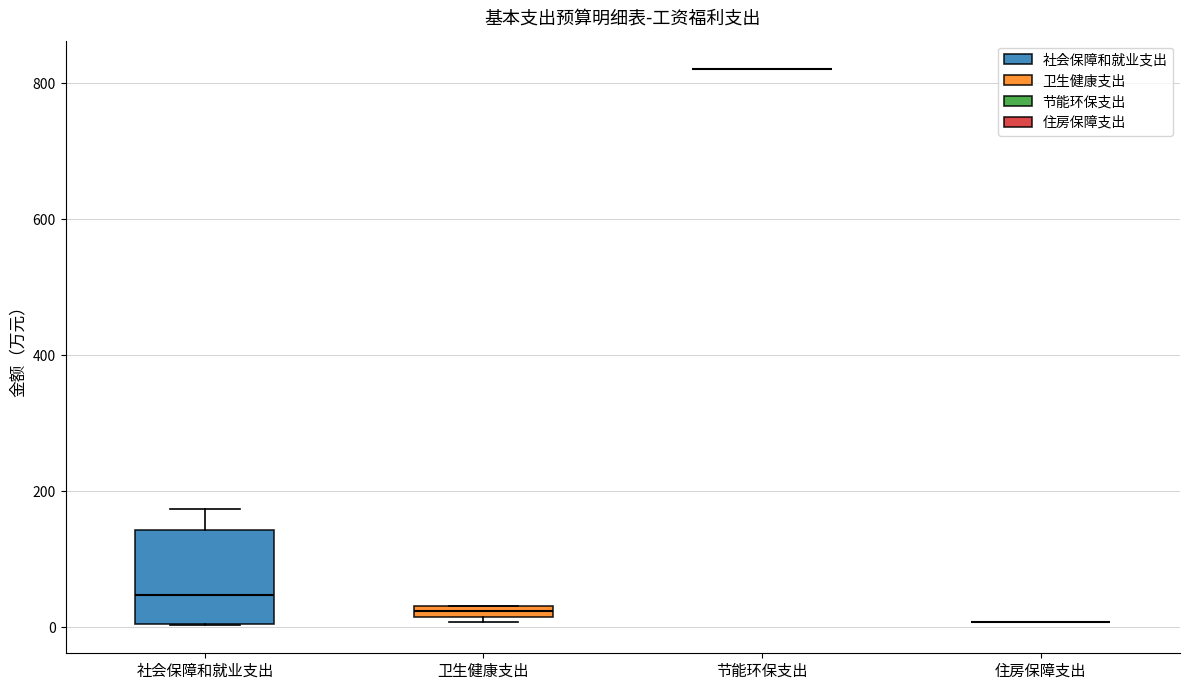

Which box is the tallest, from its lower edge to its upper edge?

社会保障和就业支出